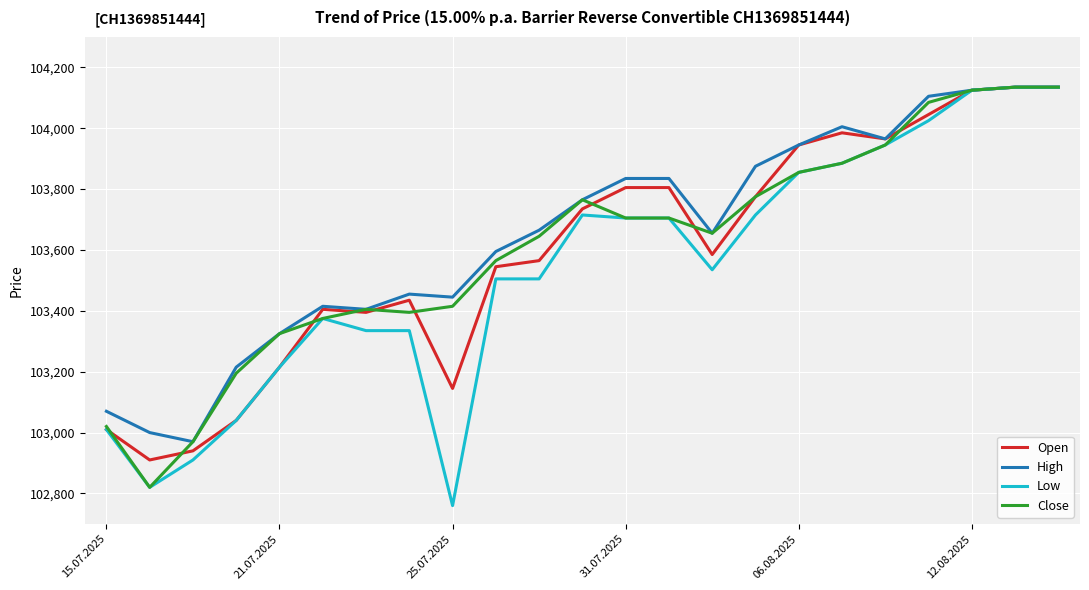

What is the lowest value of the Close series?

102820